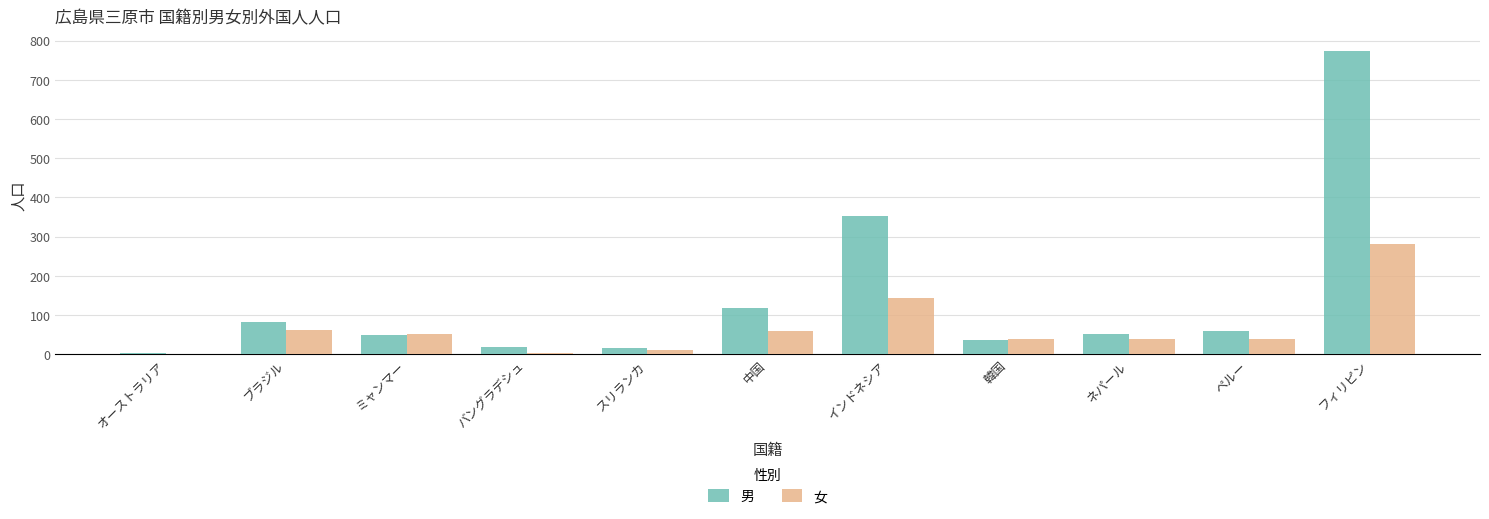

True or false: 男 has a value of 2 at オーストラリア.

True